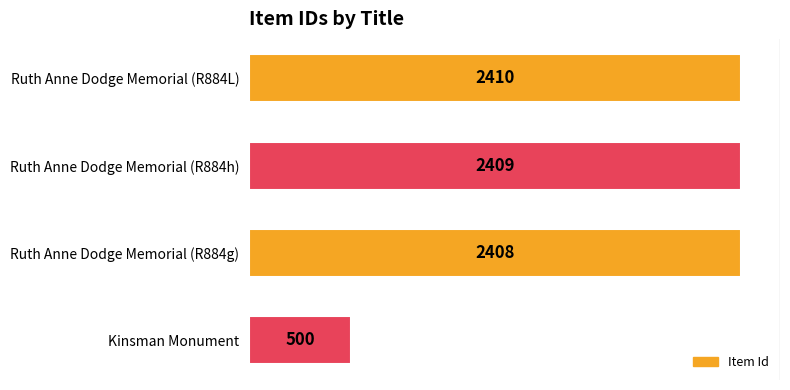

At which label is the value closest to 1455?

Ruth Anne Dodge Memorial (R884g)